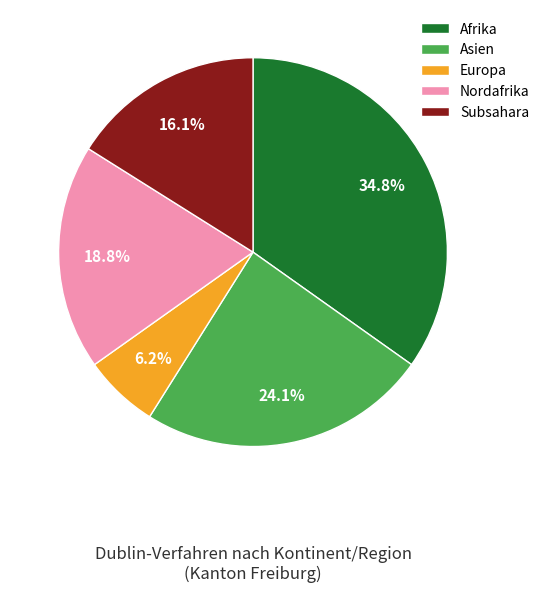

Between Afrika and Europa, which is larger?

Afrika